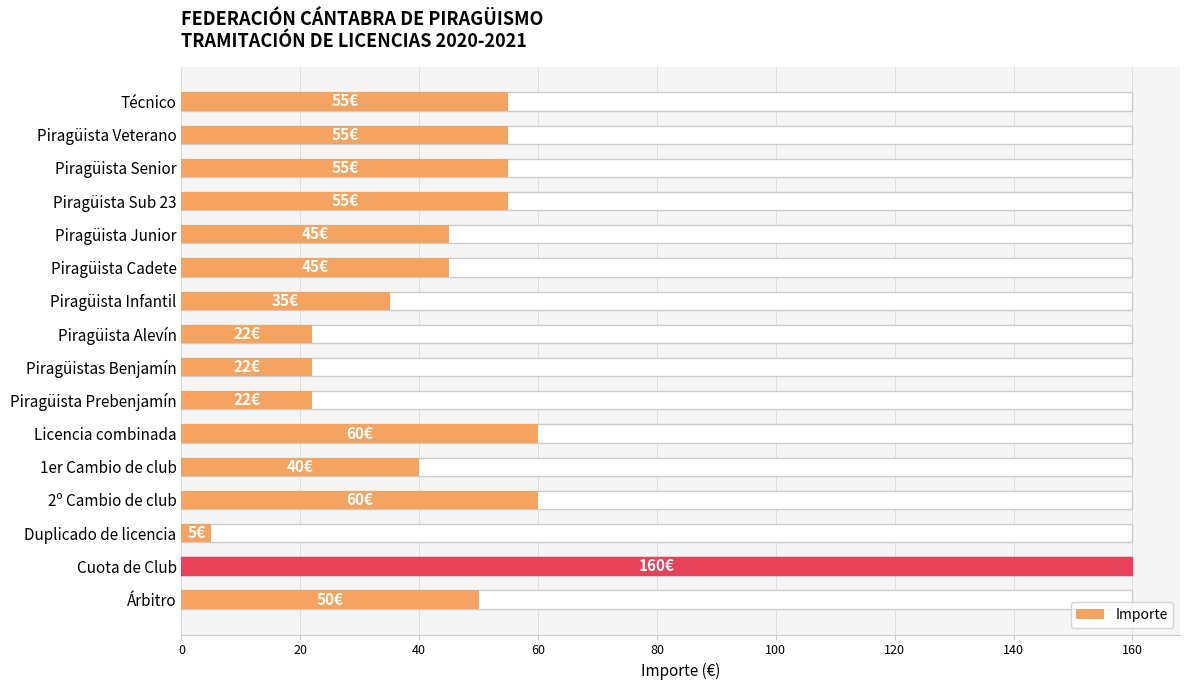

Which has a higher value, Piragüista Prebenjamín or Licencia combinada?

Licencia combinada